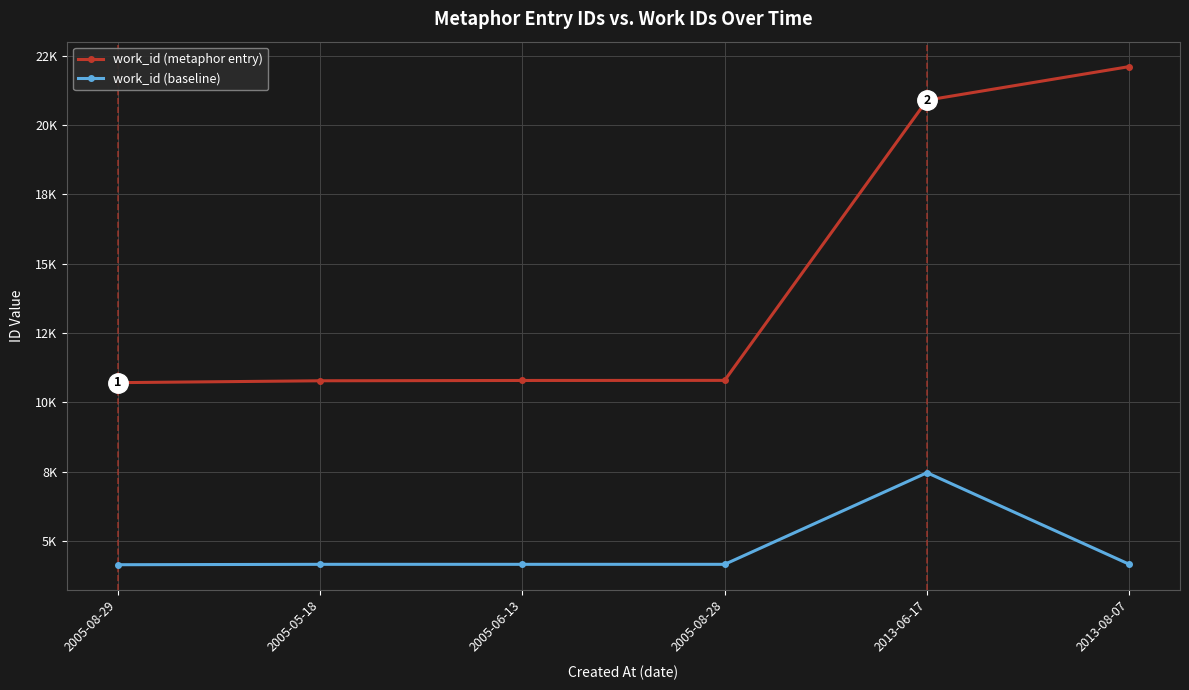

Does the chart have visible grid lines?

Yes